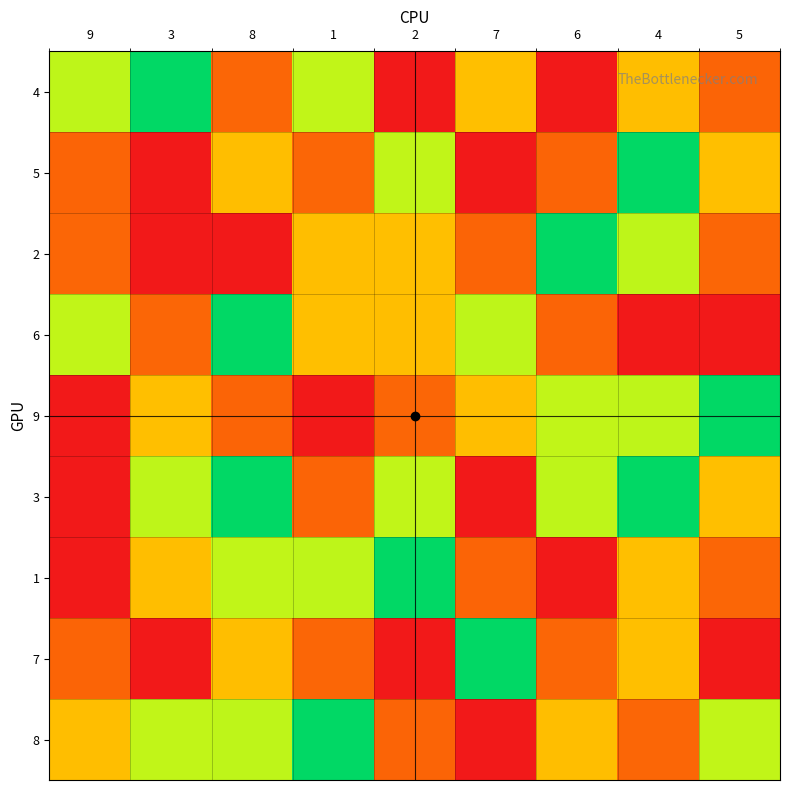

Reading left to right, transcribe all the data shown in this chart.

4: 9=4	3=5	8=2	1=6	2=9	7=3	6=1	4=7	5=8
5: 9=8	3=1	8=7	1=2	2=6	7=9	6=8	4=5	5=3
2: 9=2	3=9	8=1	1=7	2=3	7=8	6=5	4=4	5=2
6: 9=6	3=2	8=5	1=3	2=7	7=4	6=8	4=9	5=1
9: 9=9	3=3	8=8	1=1	2=2	7=7	6=6	4=4	5=5
3: 9=9	3=4	8=5	1=8	2=6	7=9	6=4	4=5	5=3
1: 9=1	3=7	8=6	1=4	2=5	7=8	6=9	4=3	5=2
7: 9=8	3=9	8=7	1=2	2=1	7=5	6=2	4=3	5=9
8: 9=7	3=6	8=4	1=5	2=8	7=1	6=7	4=2	5=6